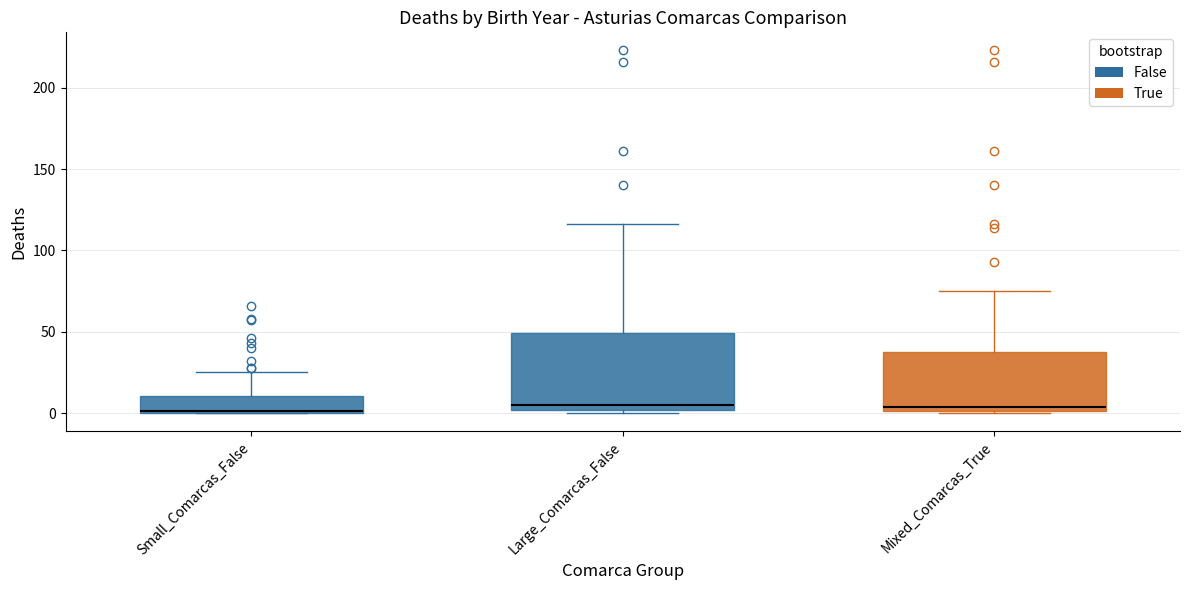

Reading left to right, read every box against the y-axis: the position of its median line, the range the box covers, and the ends of its whiskers. The values are not printed on the chart, so give them approximately, as read against the axis.

Small_Comarcas_False: median 0, box 0 to 10, whiskers 0 to 25
Large_Comarcas_False: median 5, box 0 to 50, whiskers 0 (just below the box's lower edge) to 115
Mixed_Comarcas_True: median 5, box 0 to 40, whiskers 0 to 75